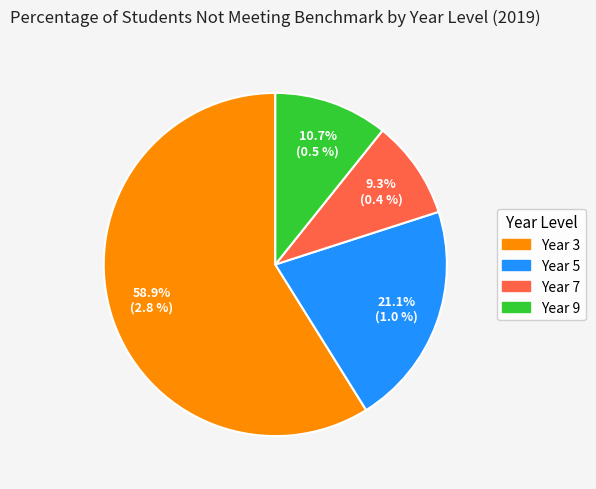

Between Year 9 and Year 5, which is larger?

Year 5